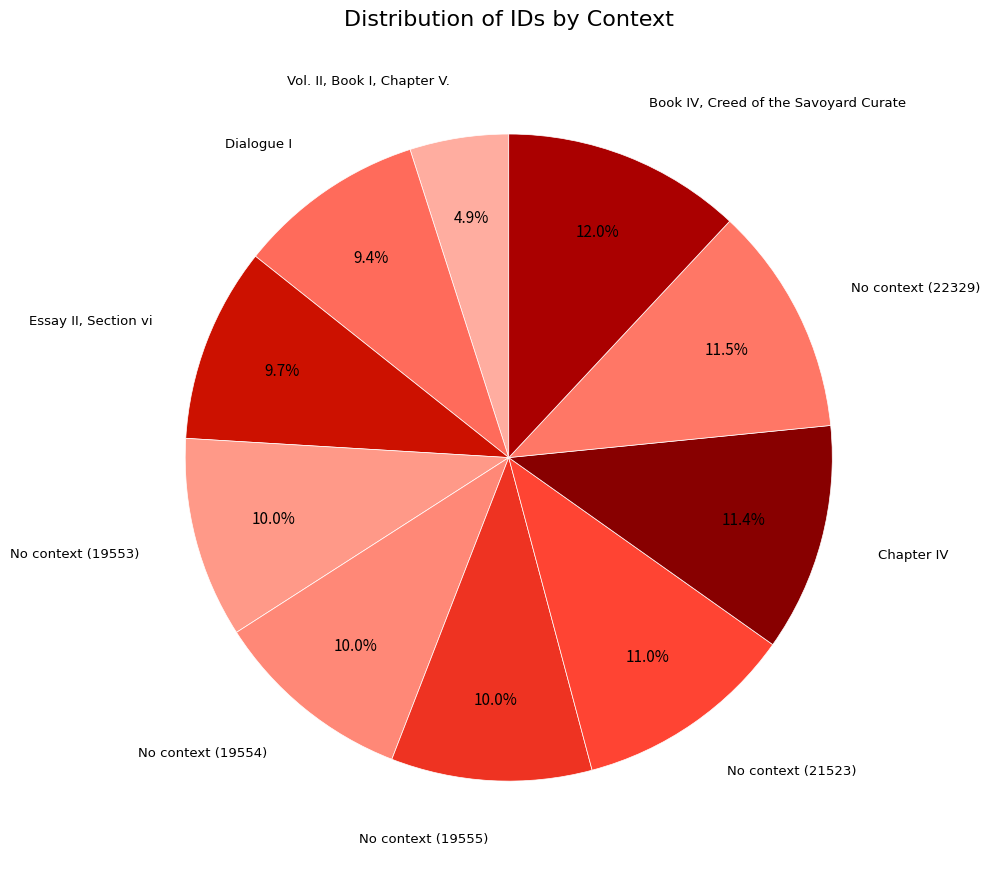

To the nearest percent, what percentage of the pie is No context (19554)?

10%